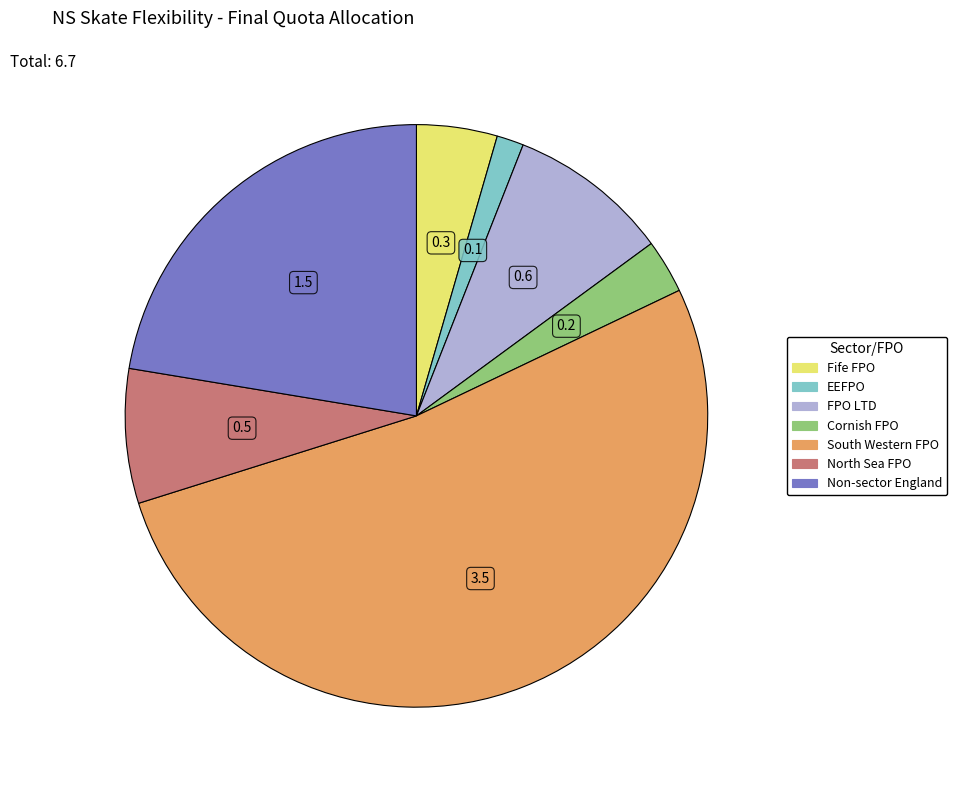

Does any single category account for the majority?

Yes